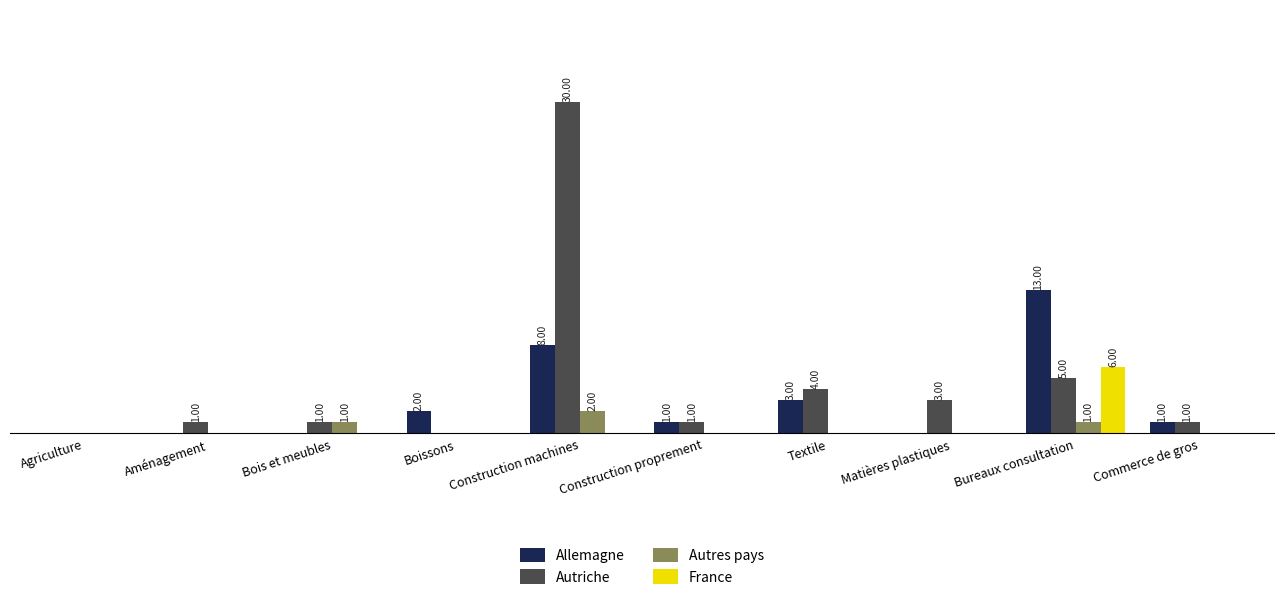

What is the label of the 2nd bar from the right?

Bureaux consultation